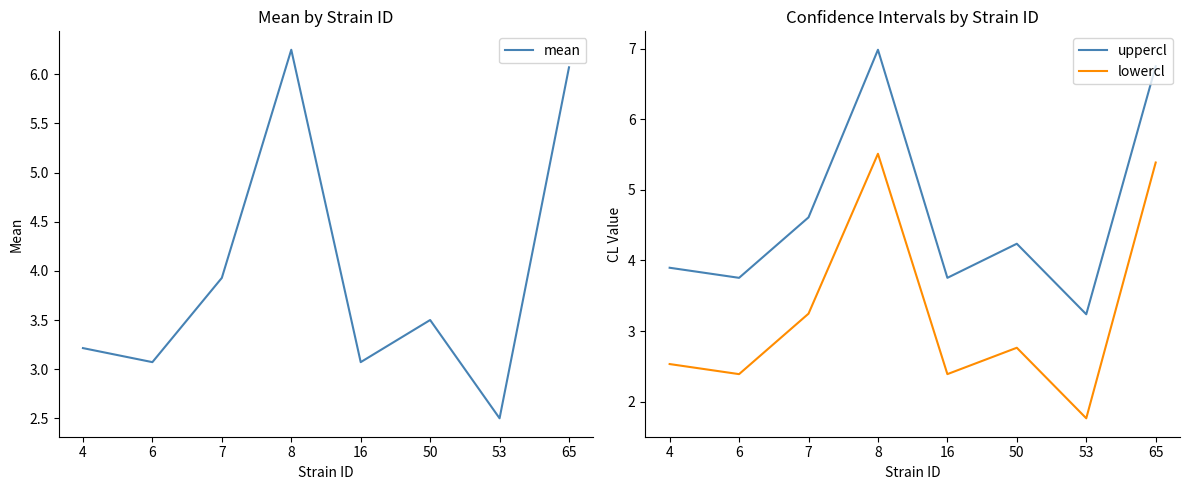

What is the value of the lowercl point at the 1st from the left?

2.5